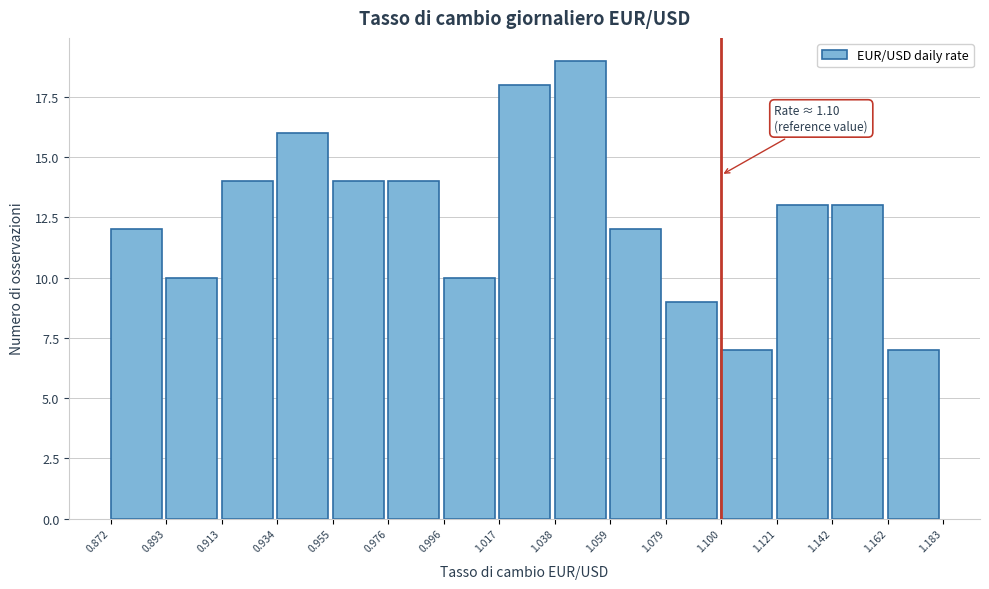

Over which range of the x-axis is the bar tallest?

1.038 to 1.059